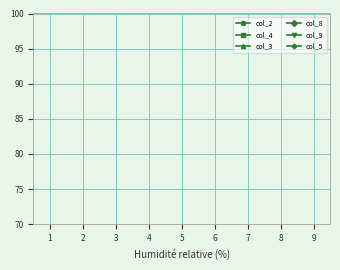

How many lines are shown in the chart?

6